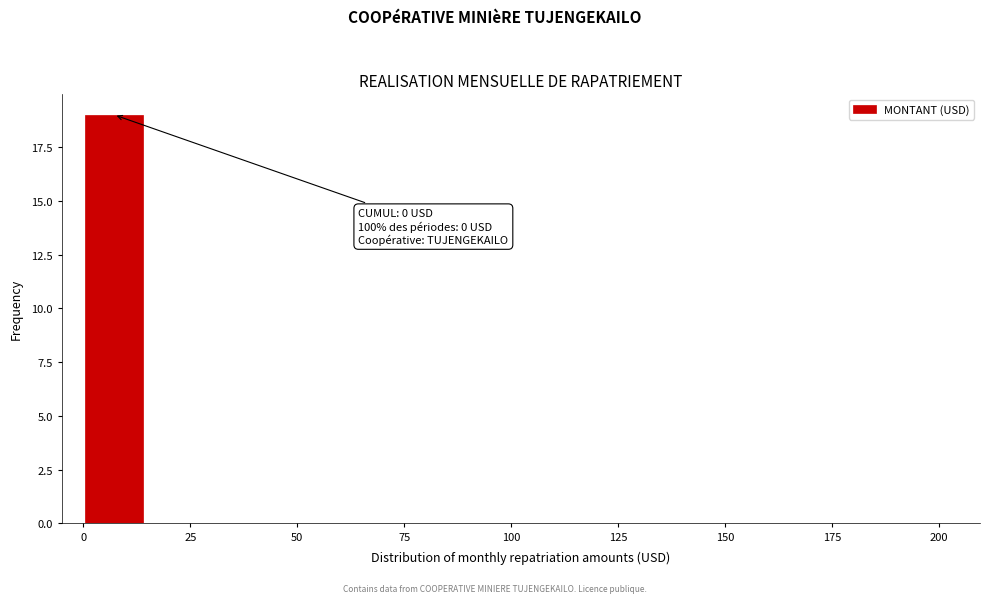

Read against the x-axis, roughly where is the centre of the tallest bar?

5